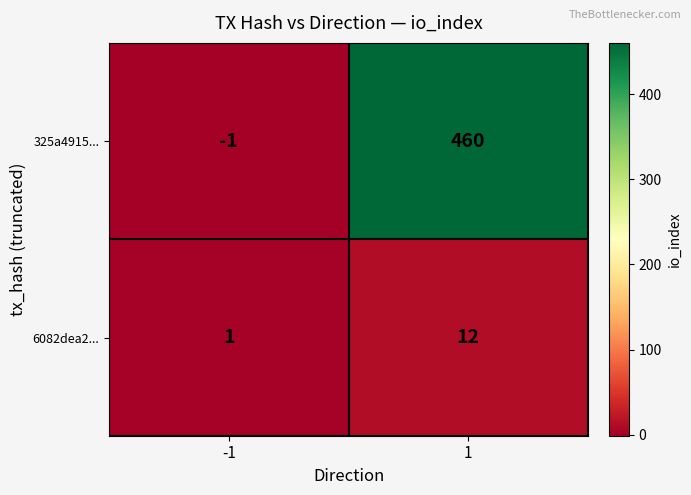

The value of 325a4915... at 1 is 460. True or false?

True